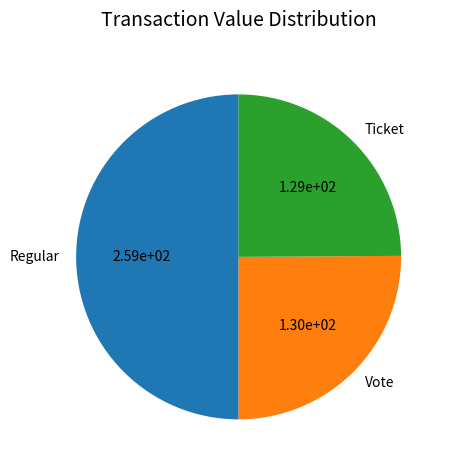

The Ticket slice represents 32% of the pie. True or false?

False